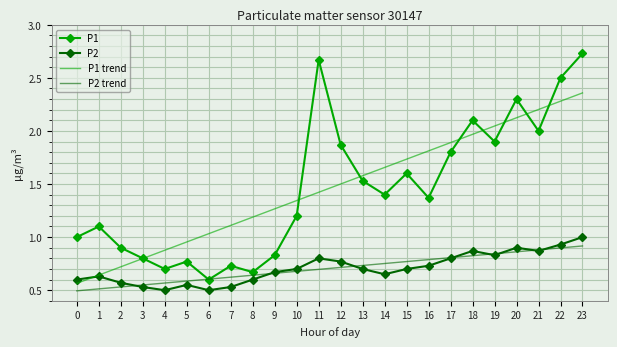

At which category does the chart reach its peak across all series?

23